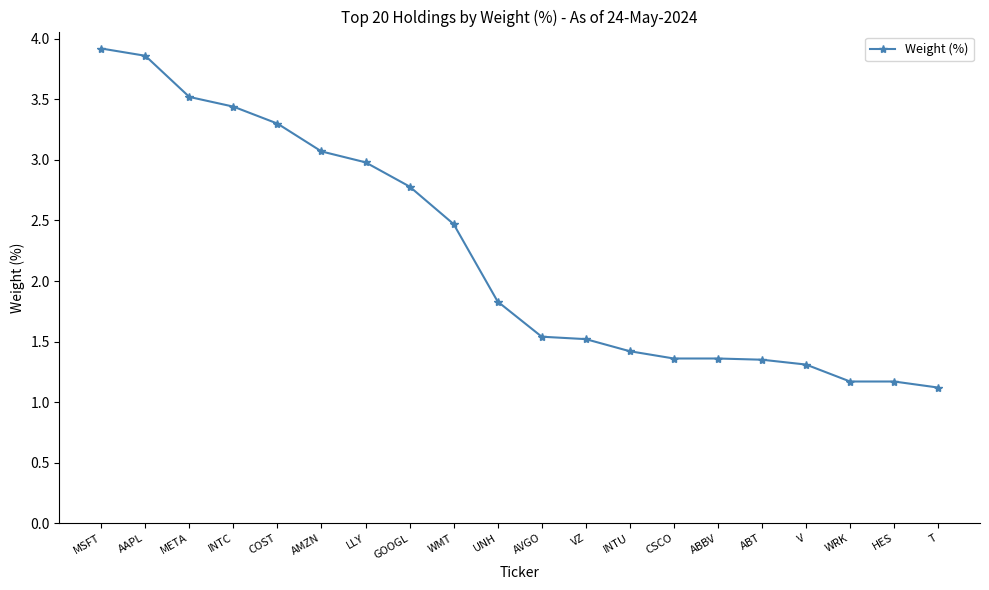

True or false: the data shows 2.5 at WMT.

True